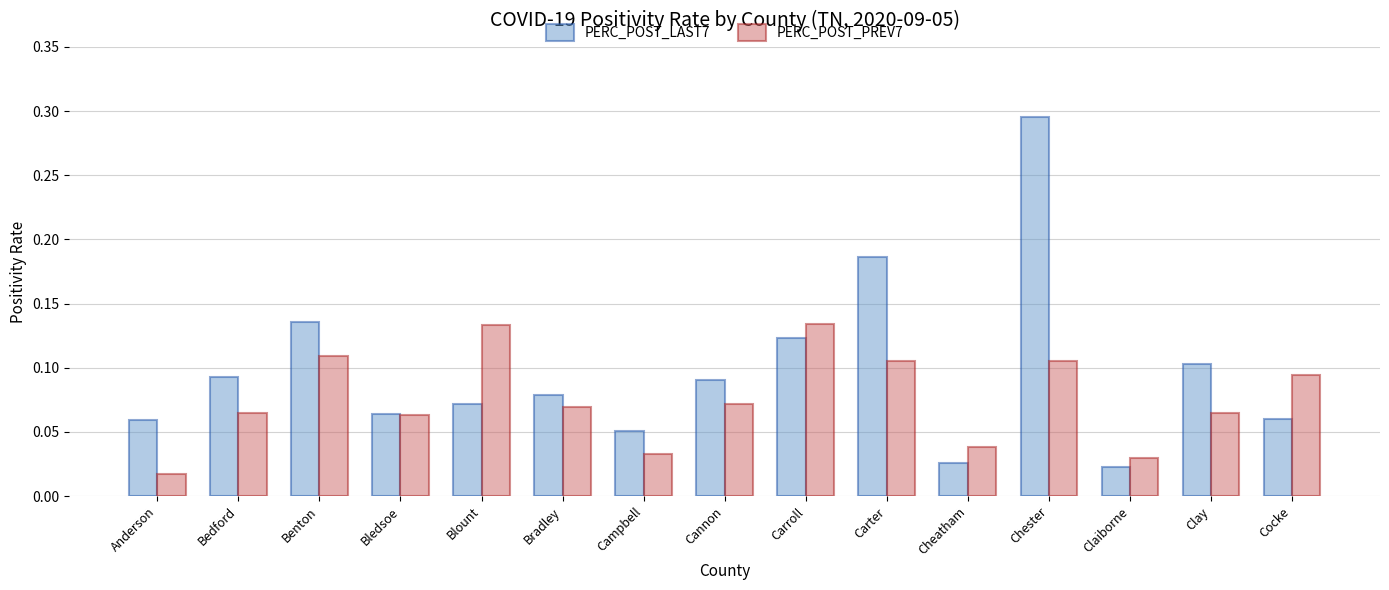

True or false: PERC_POST_LAST7 has a value of 0.1 at Blount.

True